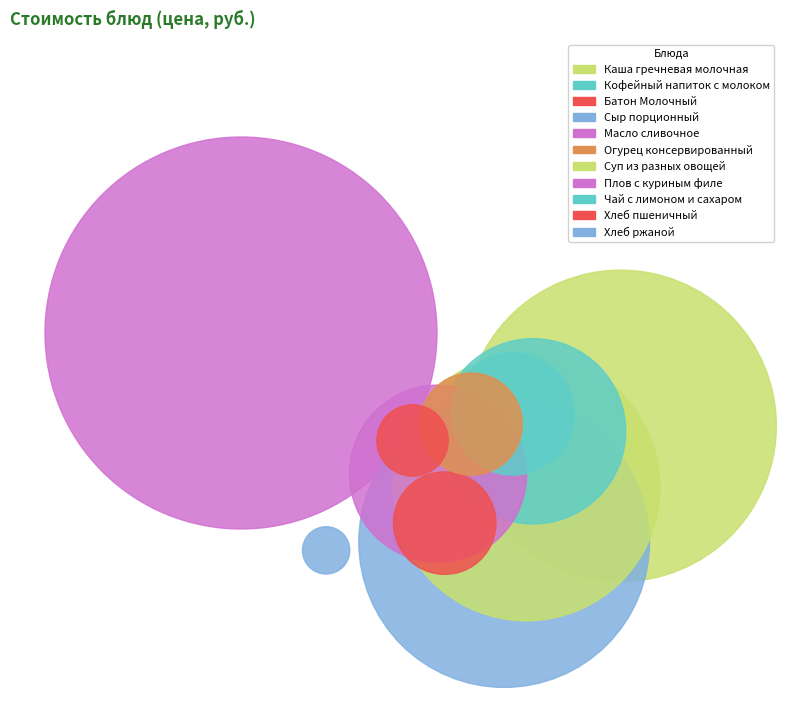

Rank the categories by value from lowest to highest.

Хлеб ржаной, Хлеб пшеничный, Огурец консервированный, Батон Молочный, Чай с лимоном и сахаром, Масло сливочное, Кофейный напиток с молоком, Суп из разных овощей, Сыр порционный, Каша гречневая молочная, Плов с куриным филе